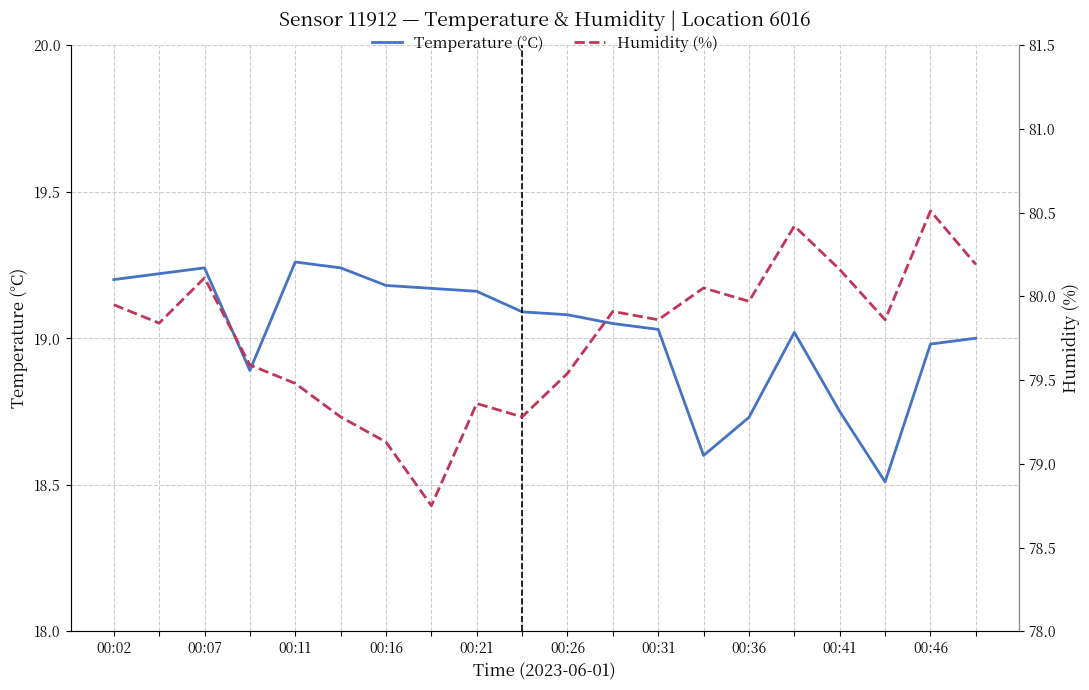

What is the lowest value of the Humidity (%) series?

78.8